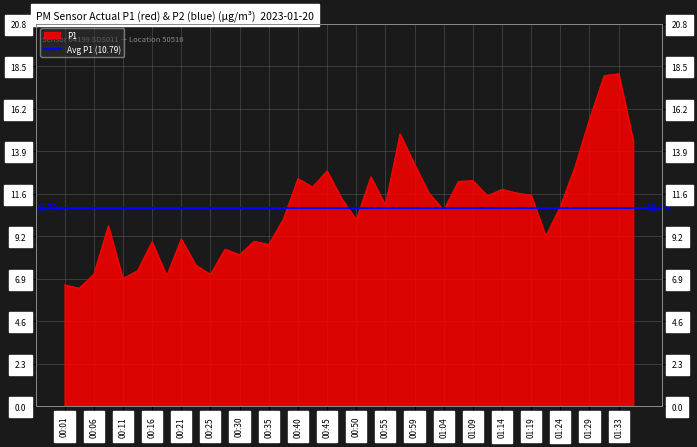

What is the difference between the maximum and minimum values?

11.6